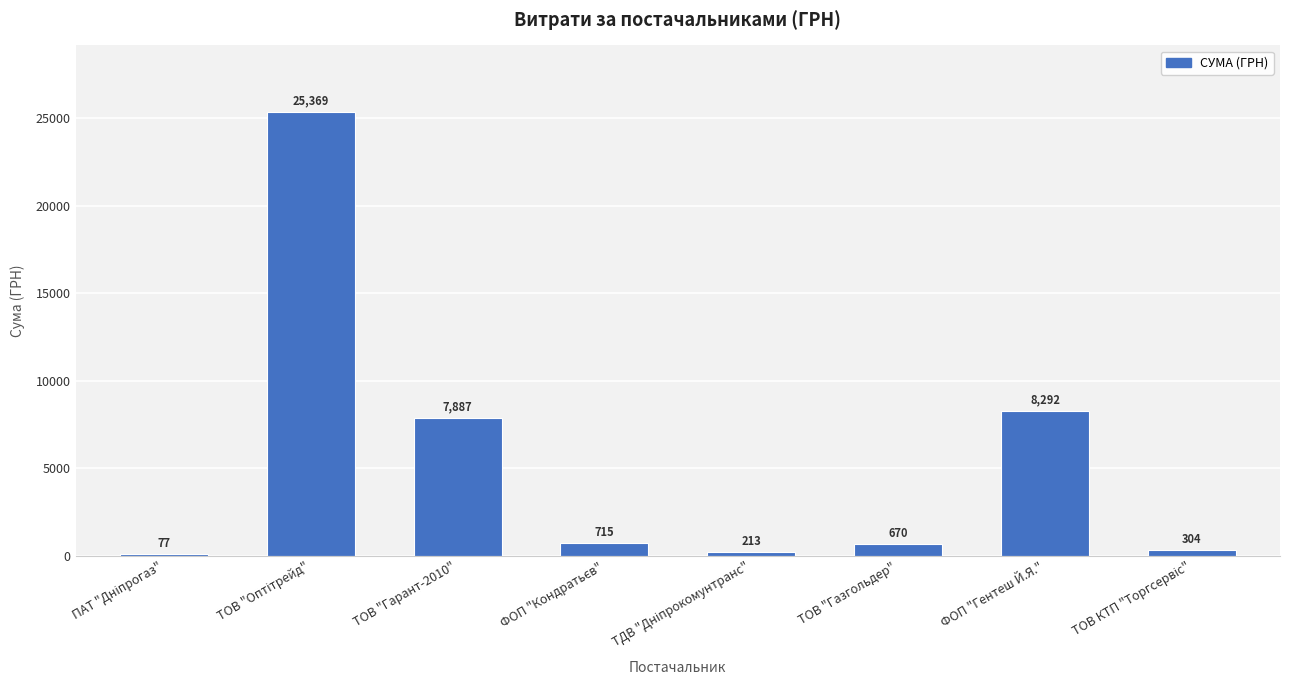

What is the sum of all values?

43527.0